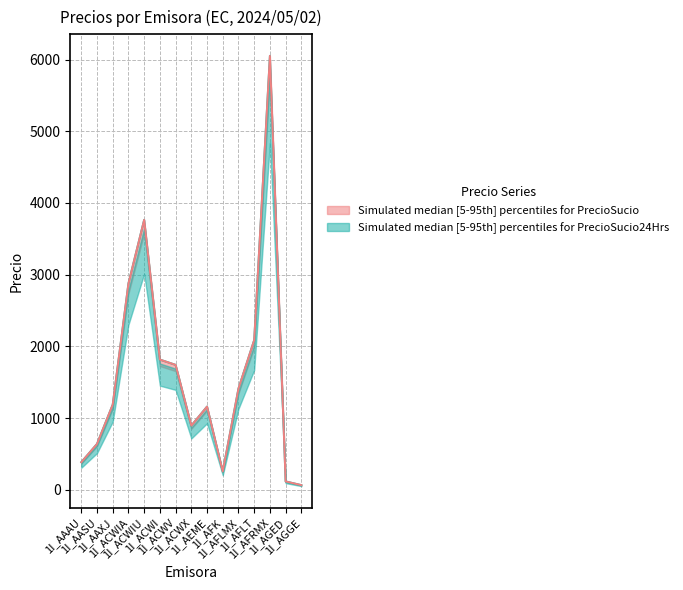

How many data points in PrecioSucio are less than 1189?

7